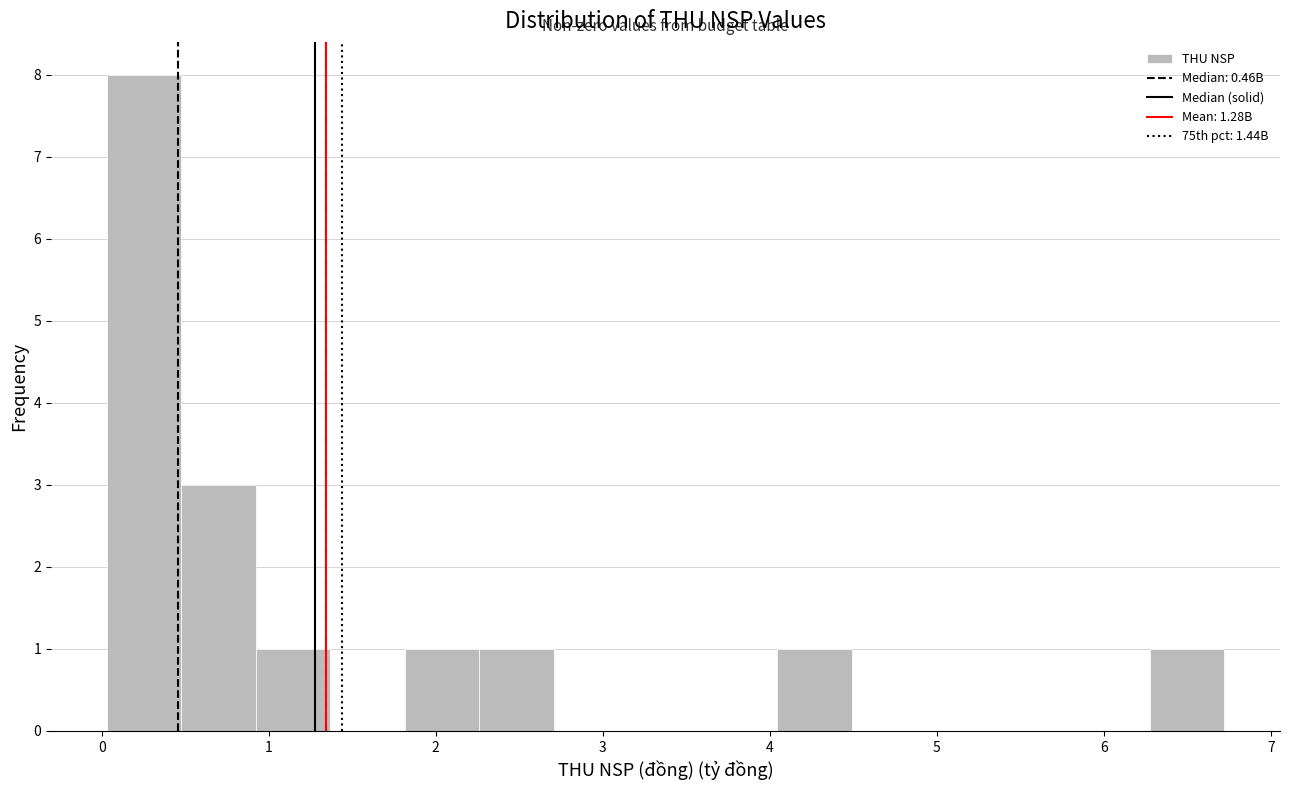

Which range on the x-axis has the tallest bar?

0.0 to 0.5